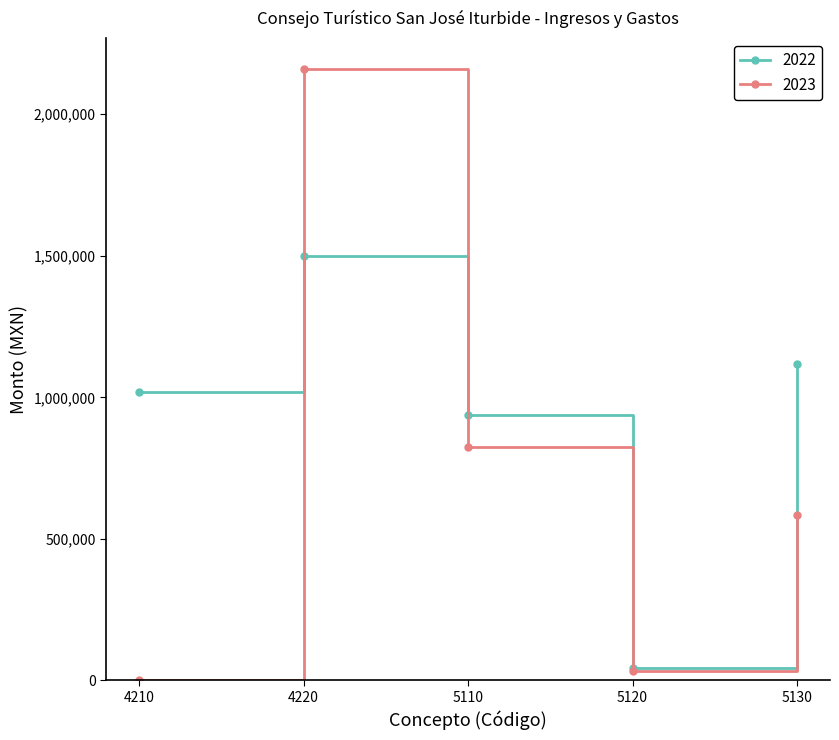

How many interior local peaks does the 2023 series have?

1